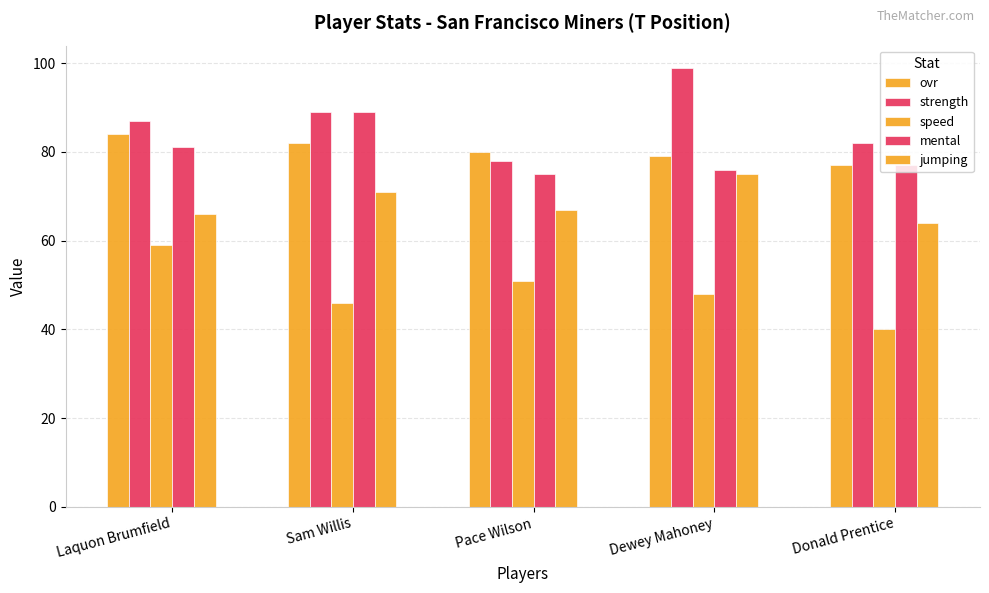

Reading left to right, what are all the values shown in this chart?

ovr: 84	82	80	79	77
strength: 87	89	78	99	82
speed: 59	46	51	48	40
mental: 81	89	75	76	77
jumping: 66	71	67	75	64